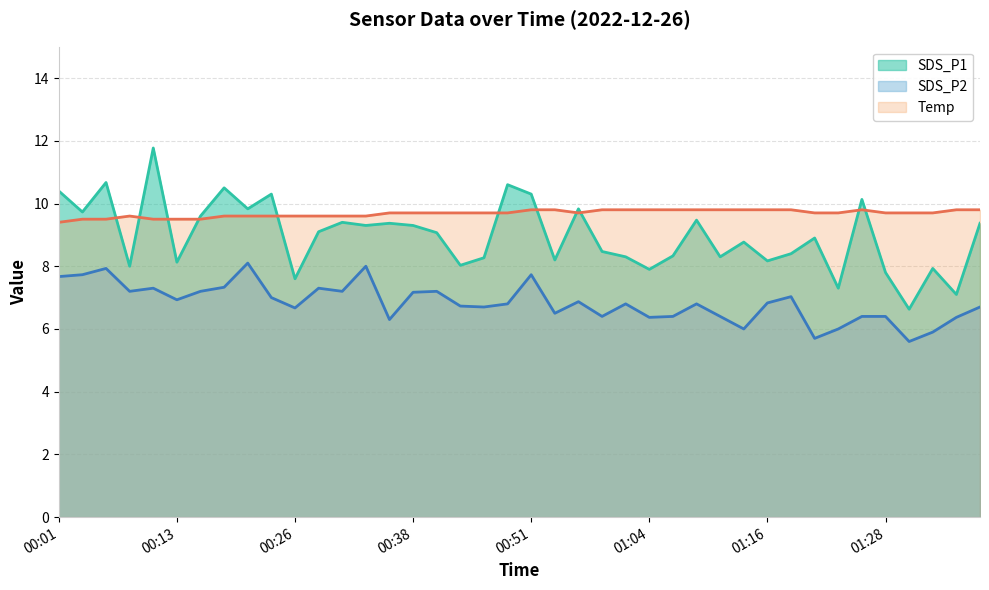

At which category does the chart reach its minimum across all series?

01:31